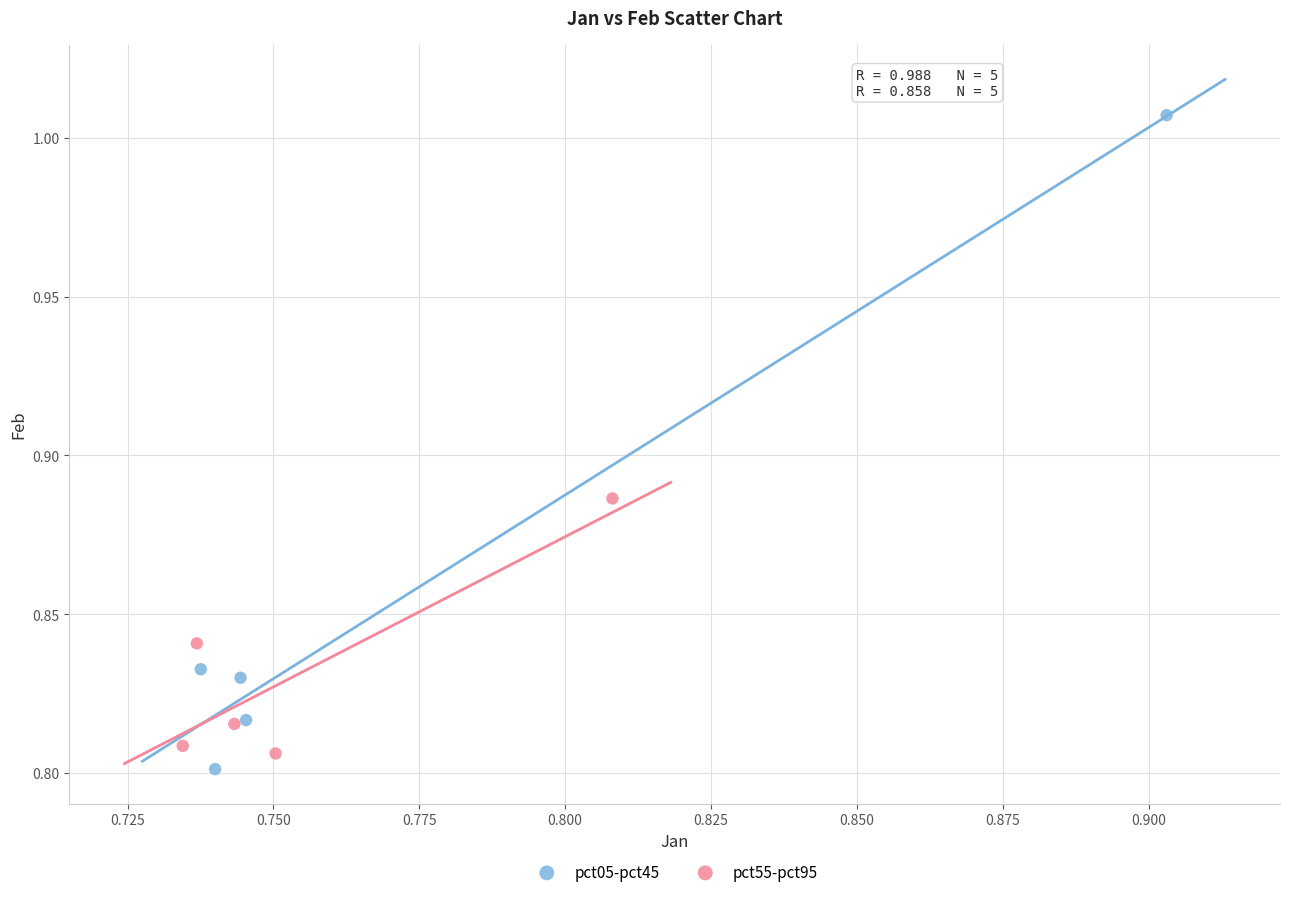

What are all the series names shown in the legend?

pct05-pct45, pct55-pct95